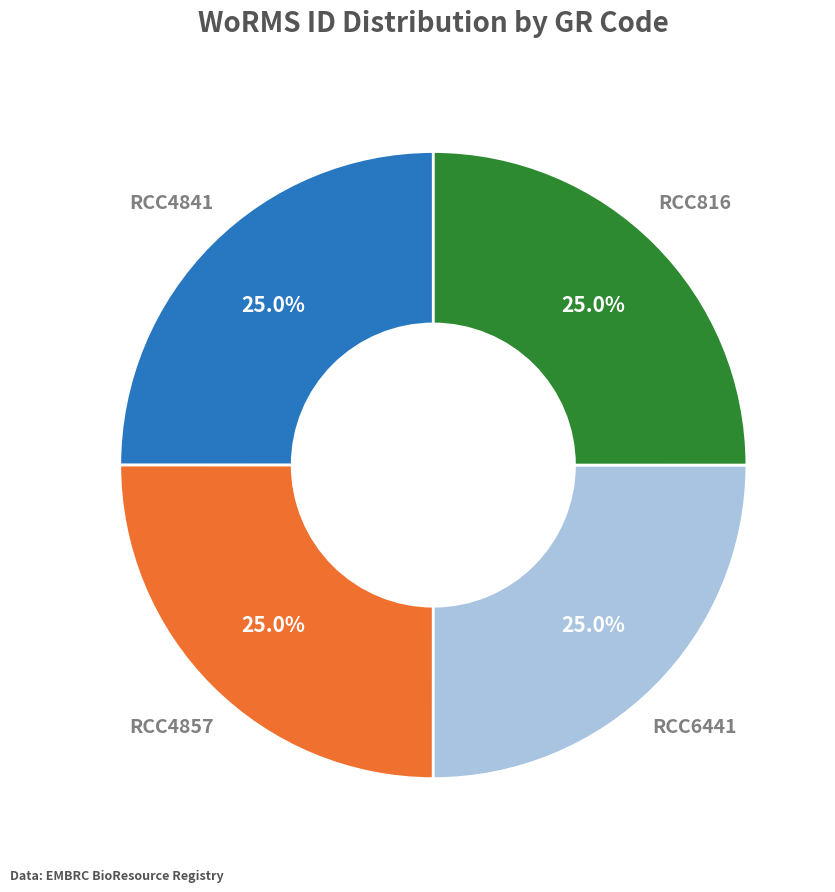

Does any single category account for the majority?

No